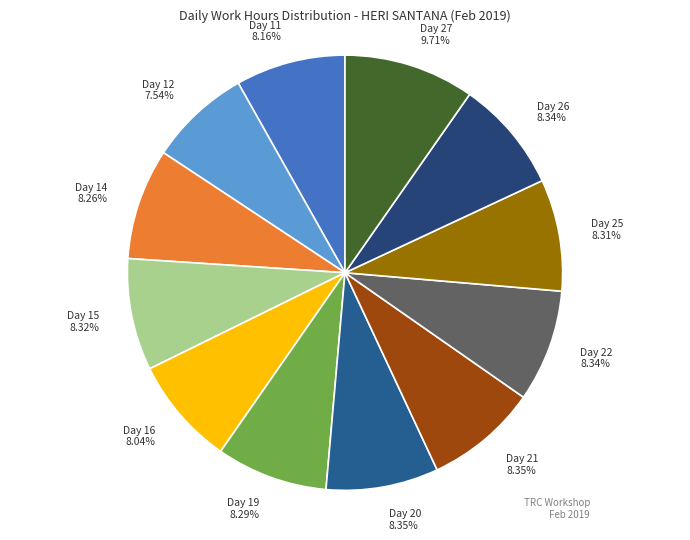

Combined, do Day 22 8.34% and Day 11 8.16% account for over 50%?

No